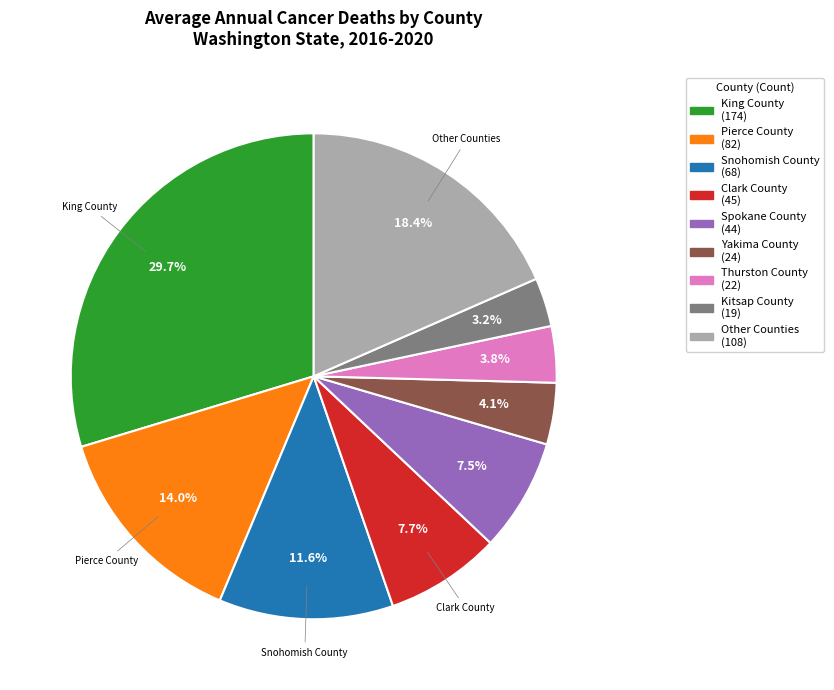

Does any single category account for the majority?

No